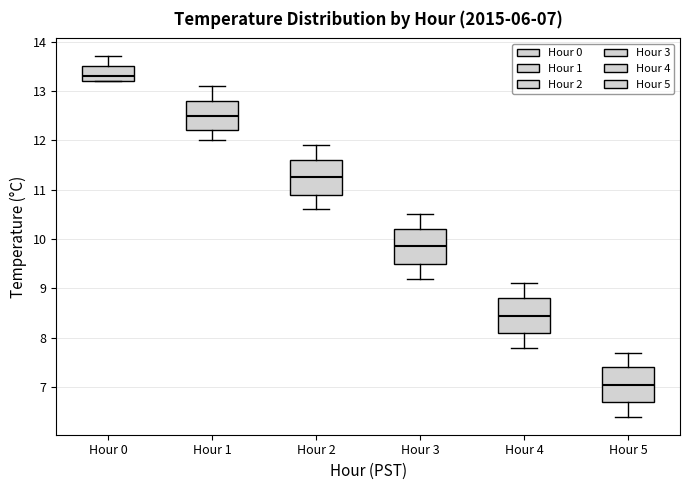

Which box has the highest median line?

Hour 0